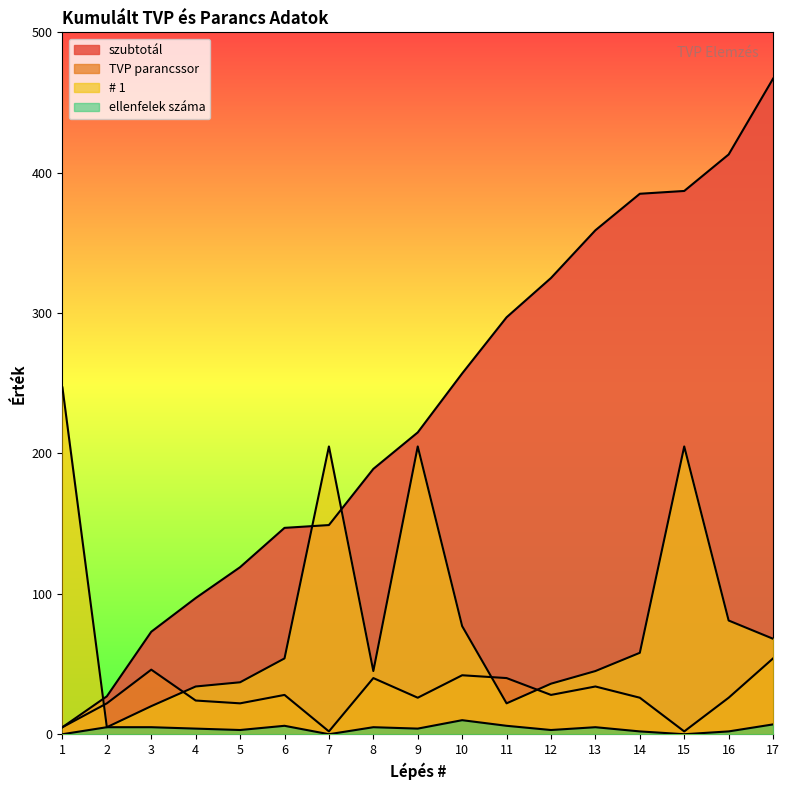

Which category has the highest value across all series?

17